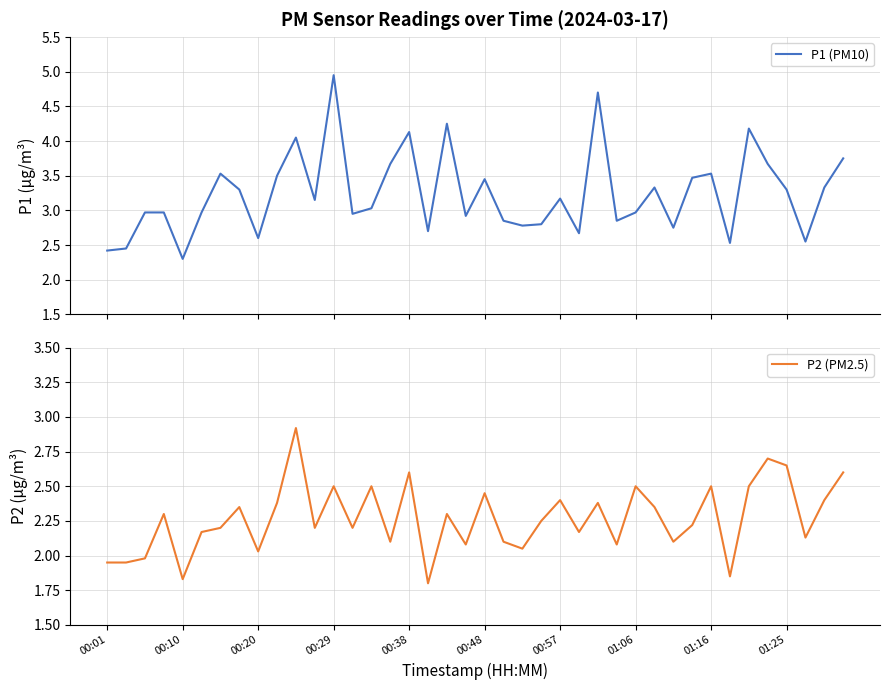

What is the minimum value for P1 (PM10)?

2.3